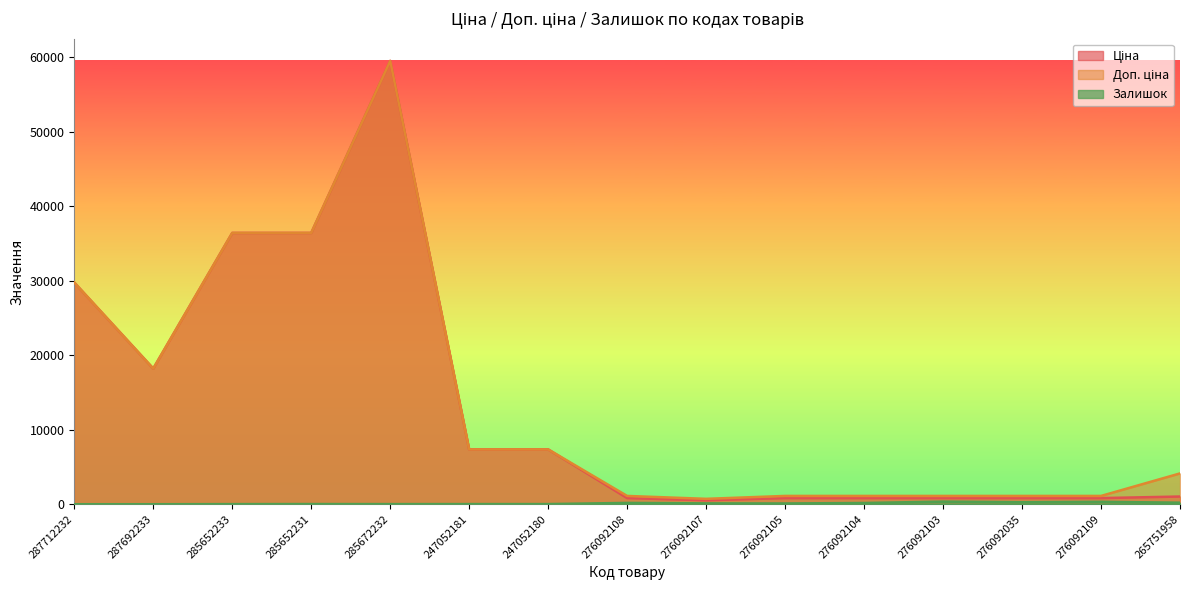

Reading right to left, list all the values displayed in this chart.

Ціна: 1034.1	822.0	822.0	822.0	822.0	822.0	534.3	822.0	7360.2	7360.2	59523.0	36424.0	36424.0	18212.0	29761.5
Доп. ціна: 4136.6	1114.0	1114.0	1114.0	1114.0	1114.0	724.0	1114.0	7360.2	7360.2	59523.0	36424.0	36424.0	18212.0	29761.5
Залишок: 207.0	323.0	269.0	352.0	166.0	102.0	114.0	177.0	21.0	20.0	17.0	24.0	15.0	0.0	0.0